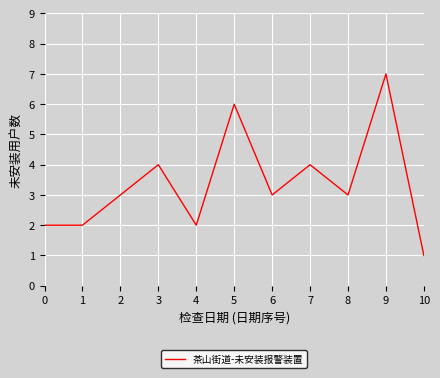

What is the smallest value displayed?

1